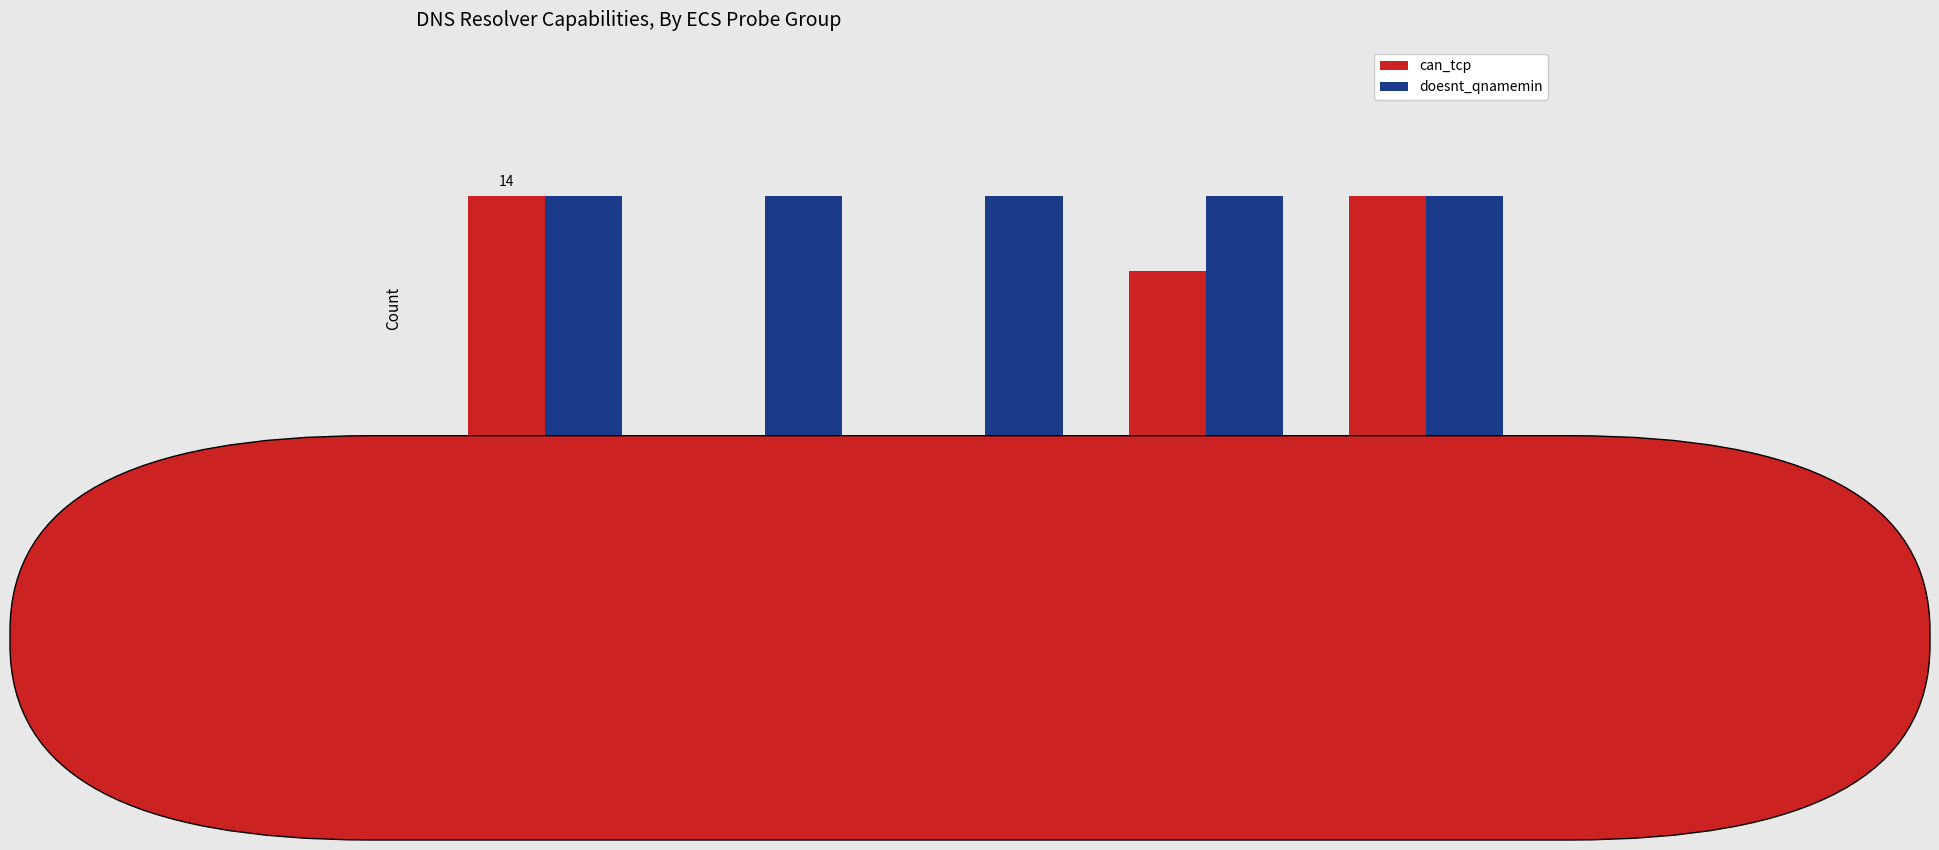

At which category is the sum across all series the highest?

INTERNAL